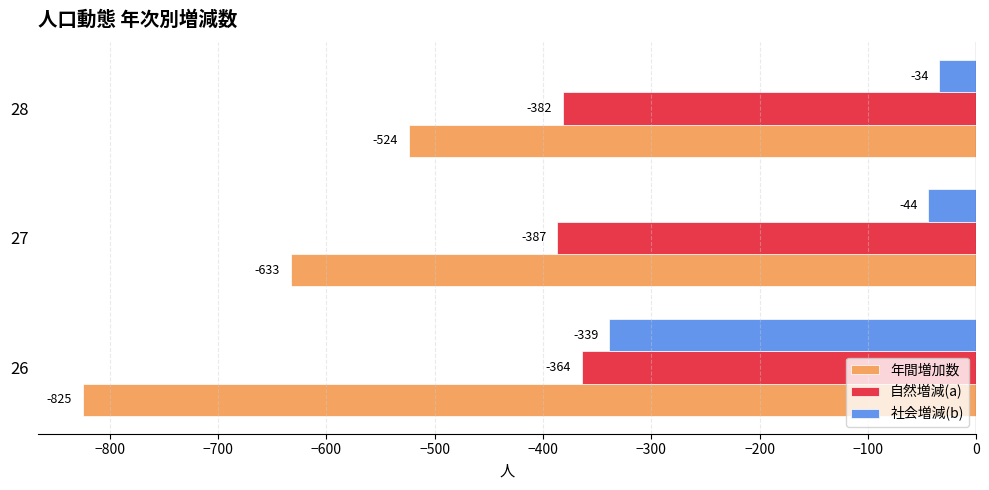

At which label is 年間増加数 closest to -674?

27